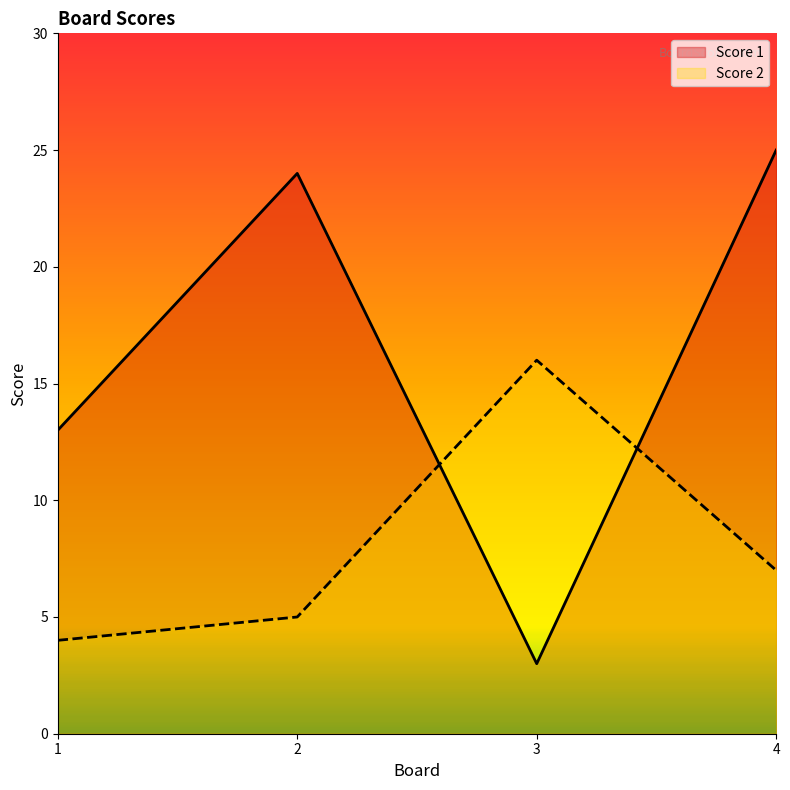

What is the sum of all Score 1 values?

65